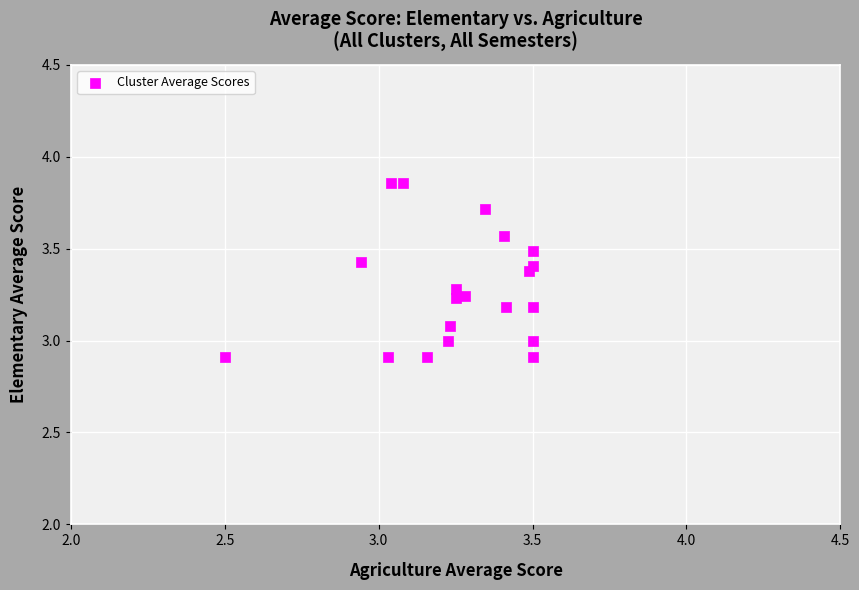

What is the range of Y values (max minus min)?

0.9